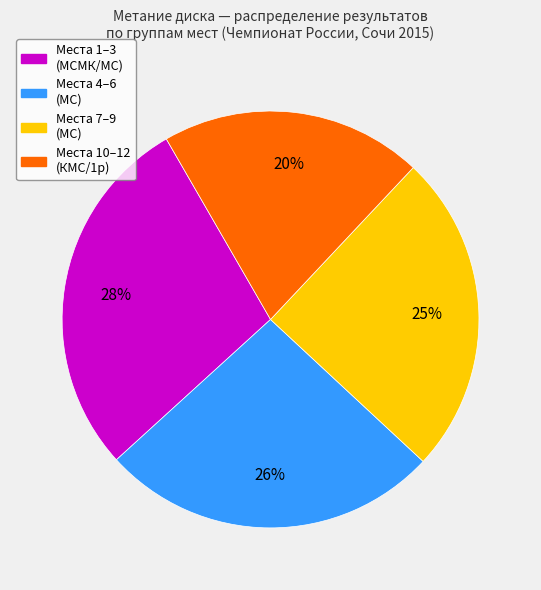

What is the ratio of the value at Места 7–9 (МС) to the value at Места 1–3 (МСМК/МС)?

0.9